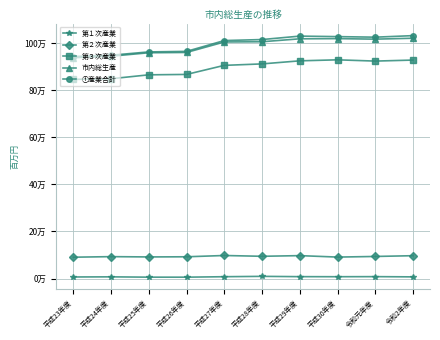

List the labels in order of 第３次産業 value, smallest first.

平成23年度, 平成24年度, 平成25年度, 平成26年度, 平成27年度, 平成28年度, 令和元年度, 平成29年度, 令和2年度, 平成30年度